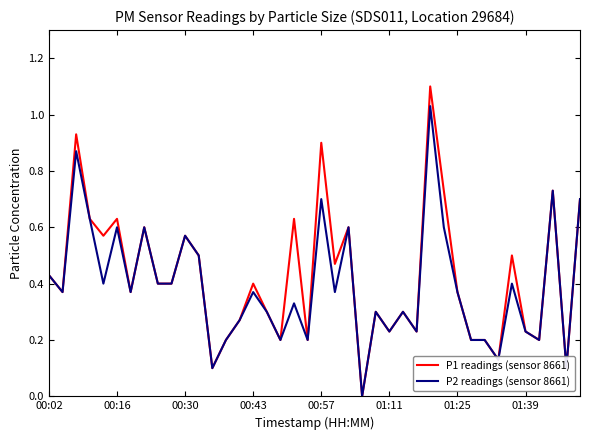

List the series in order of their peak value, lowest first.

P2 readings (sensor 8661), P1 readings (sensor 8661)